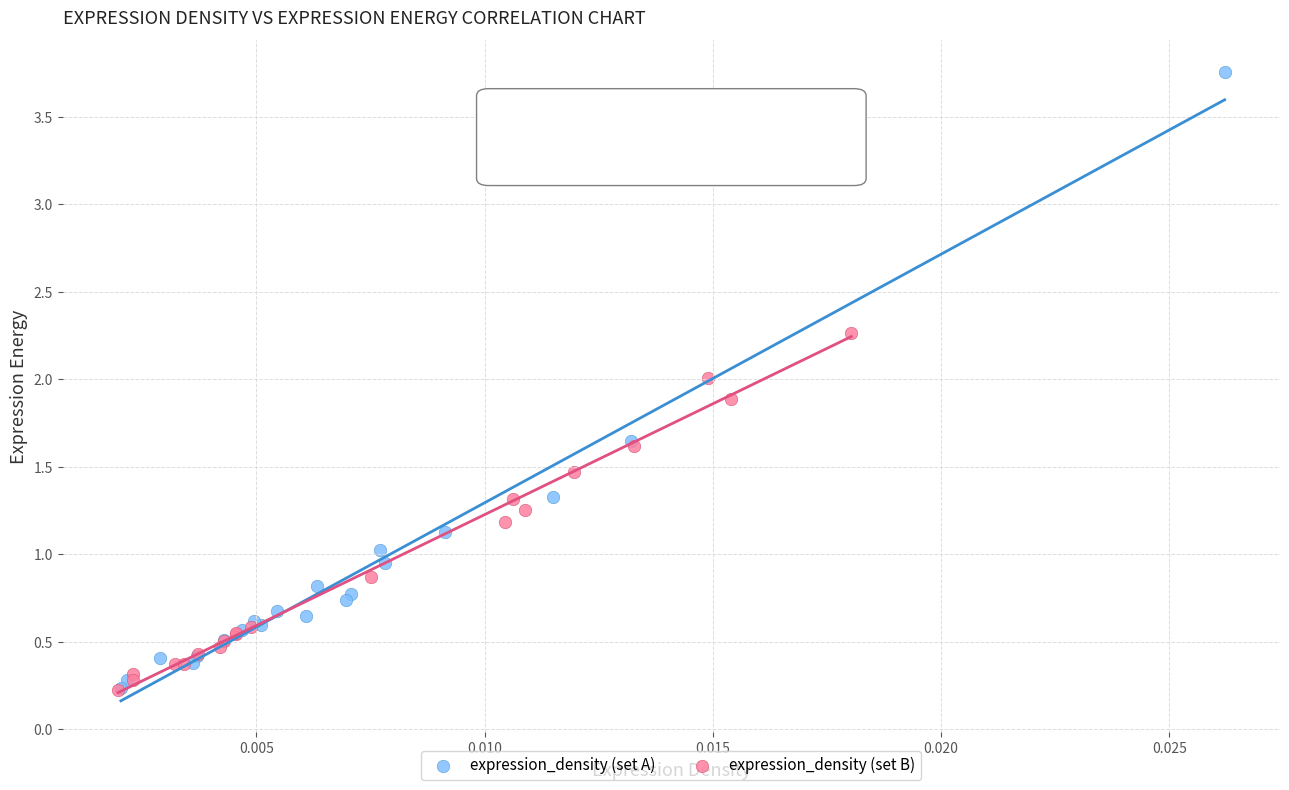

Which series has the largest Y range (max minus min)?

expression_density (set A)